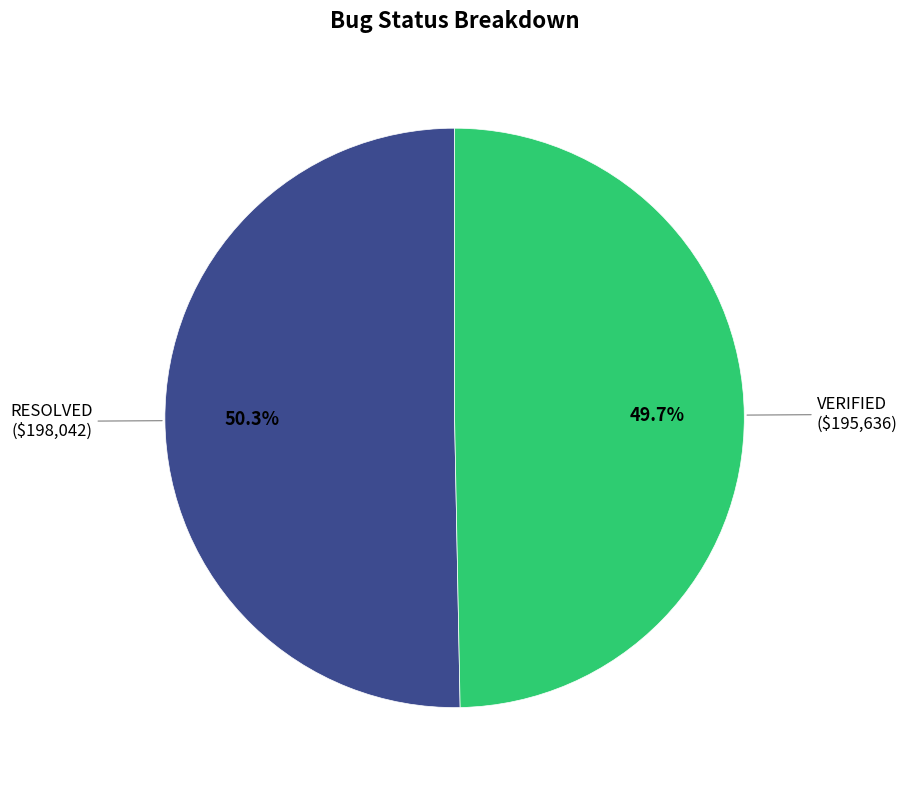

Is there any slice that represents more than half of the pie?

Yes